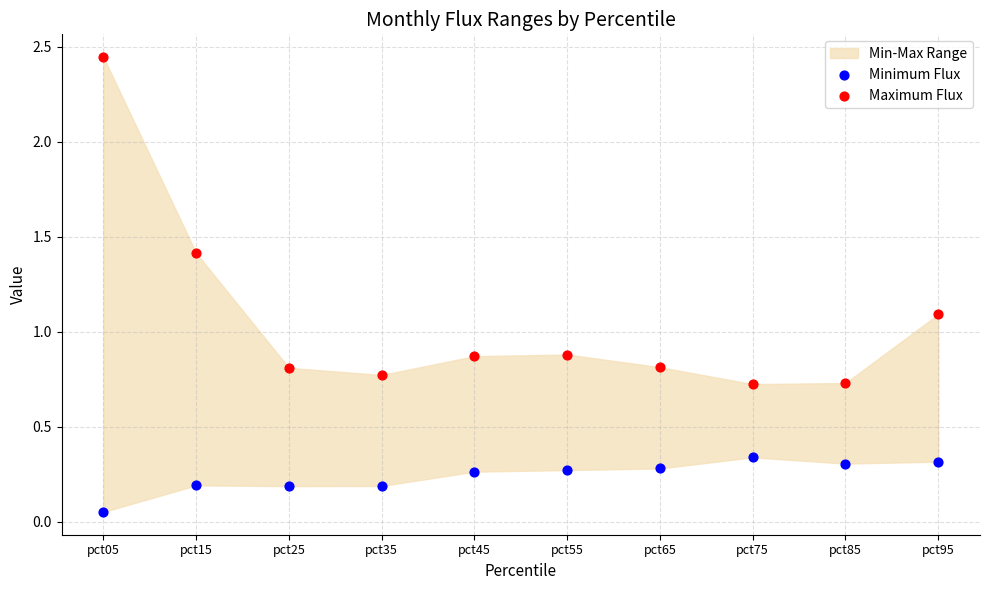

Which series reaches the maximum Y coordinate?

Maximum Flux